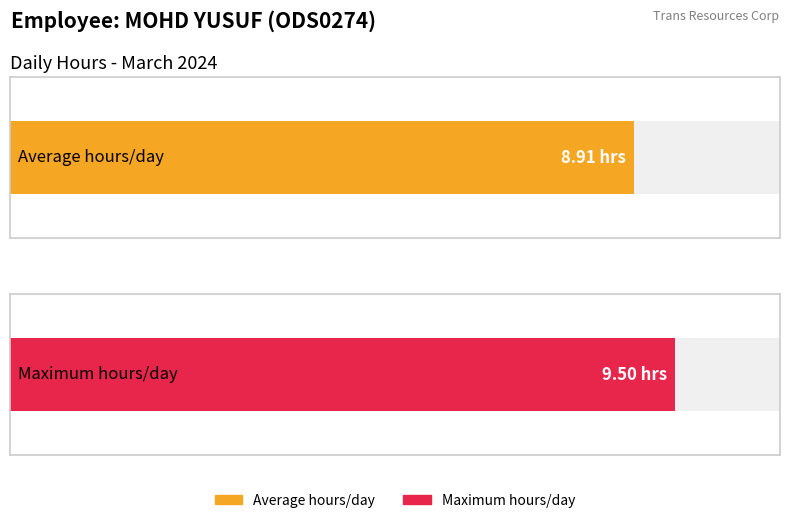

The value at 9-Sat is 5.4. True or false?

False